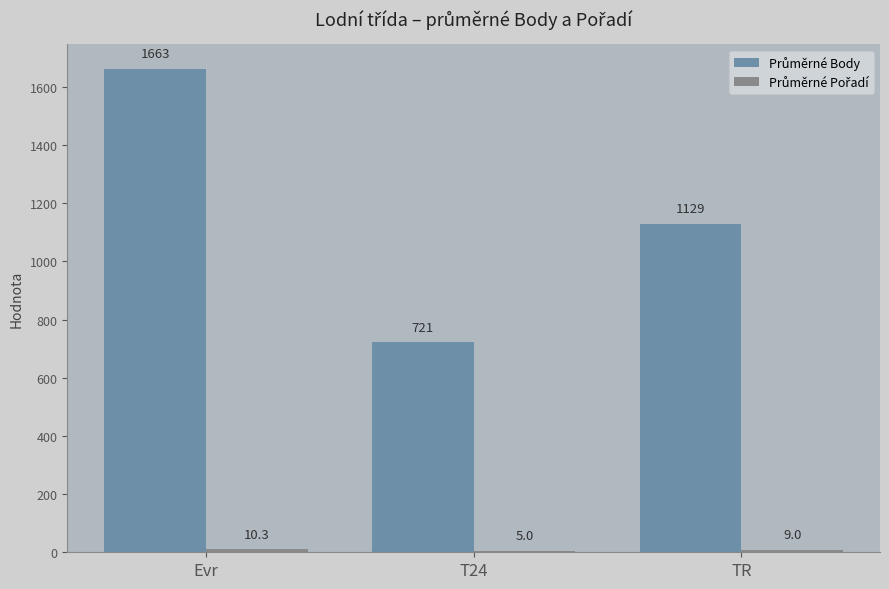

What is the maximum value shown in the chart?

1662.5